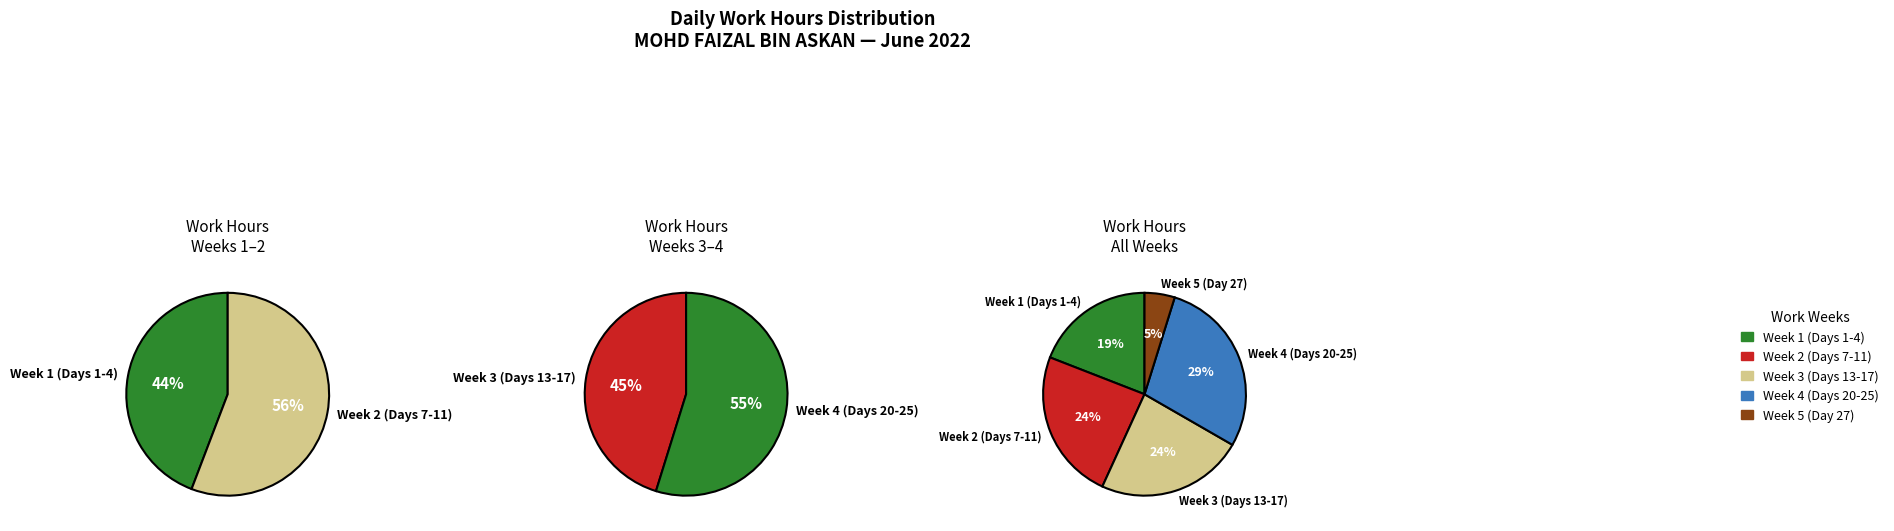

What portion of the pie excludes Day 4?

95.1%